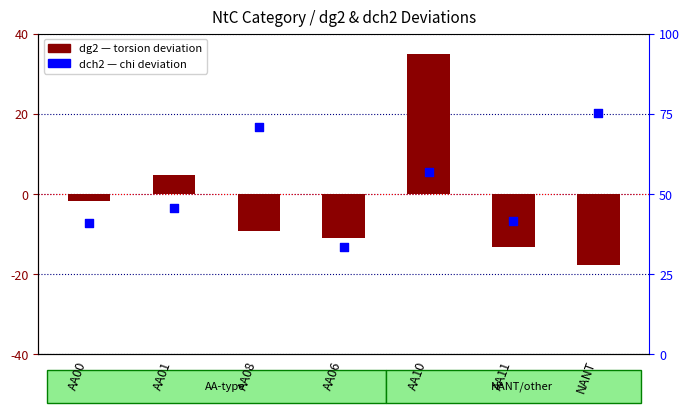

Which series contains the highest Y value?

dg2 (torsion dev)